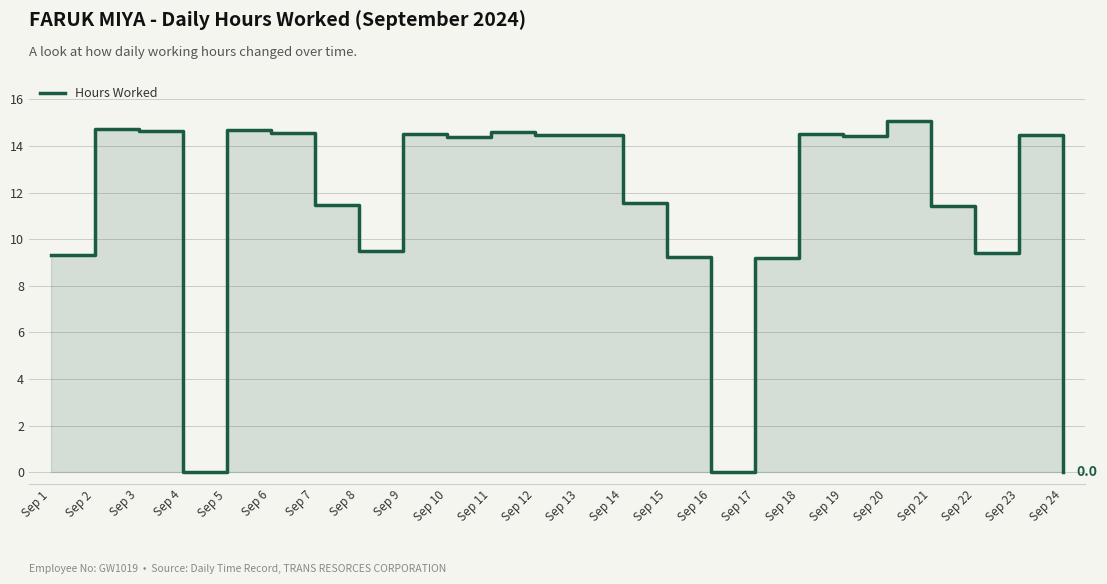

Which has a higher value, Sep 16 or Sep 14?

Sep 14